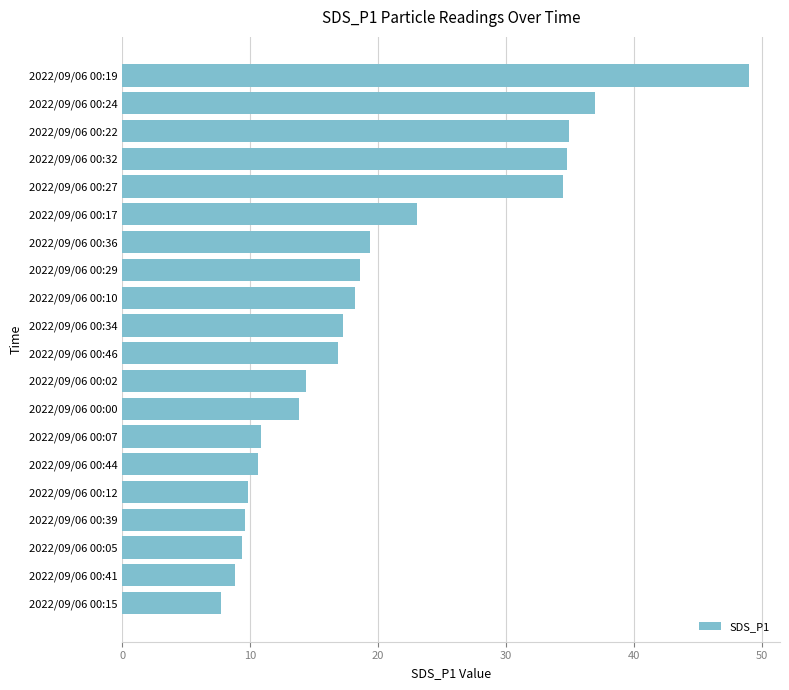

Does the chart contain any negative values?

No